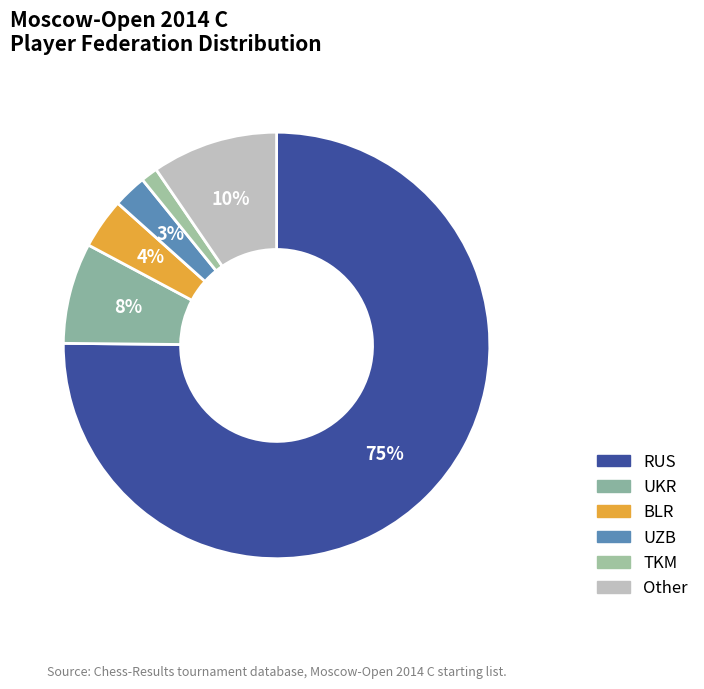

True or false: TKM accounts for 11% of the total.

False